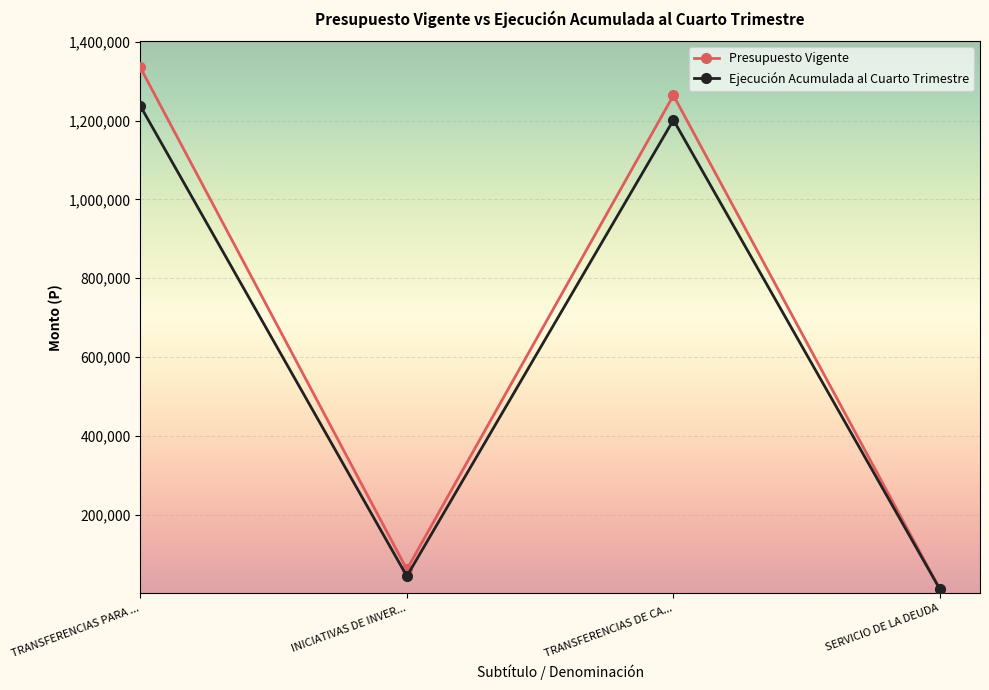

What is the maximum value shown in the chart?

1335077